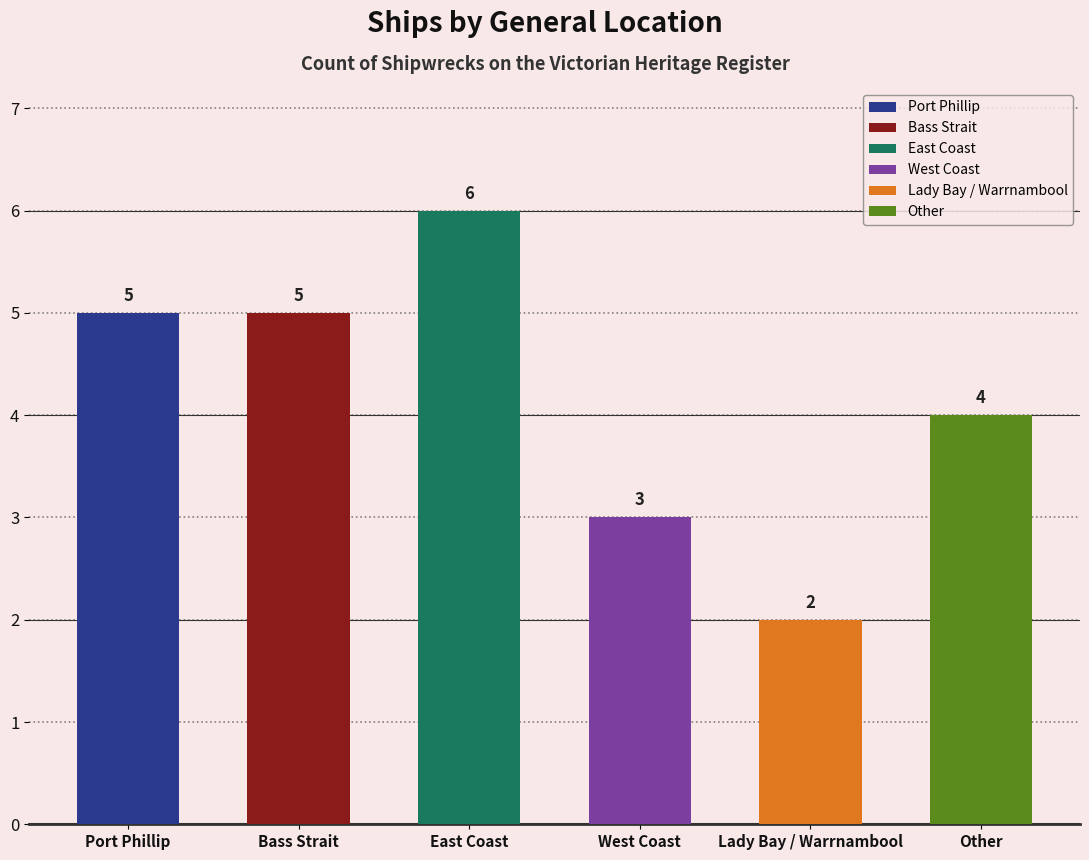

What is the label of the 3rd bar from the right?

West Coast